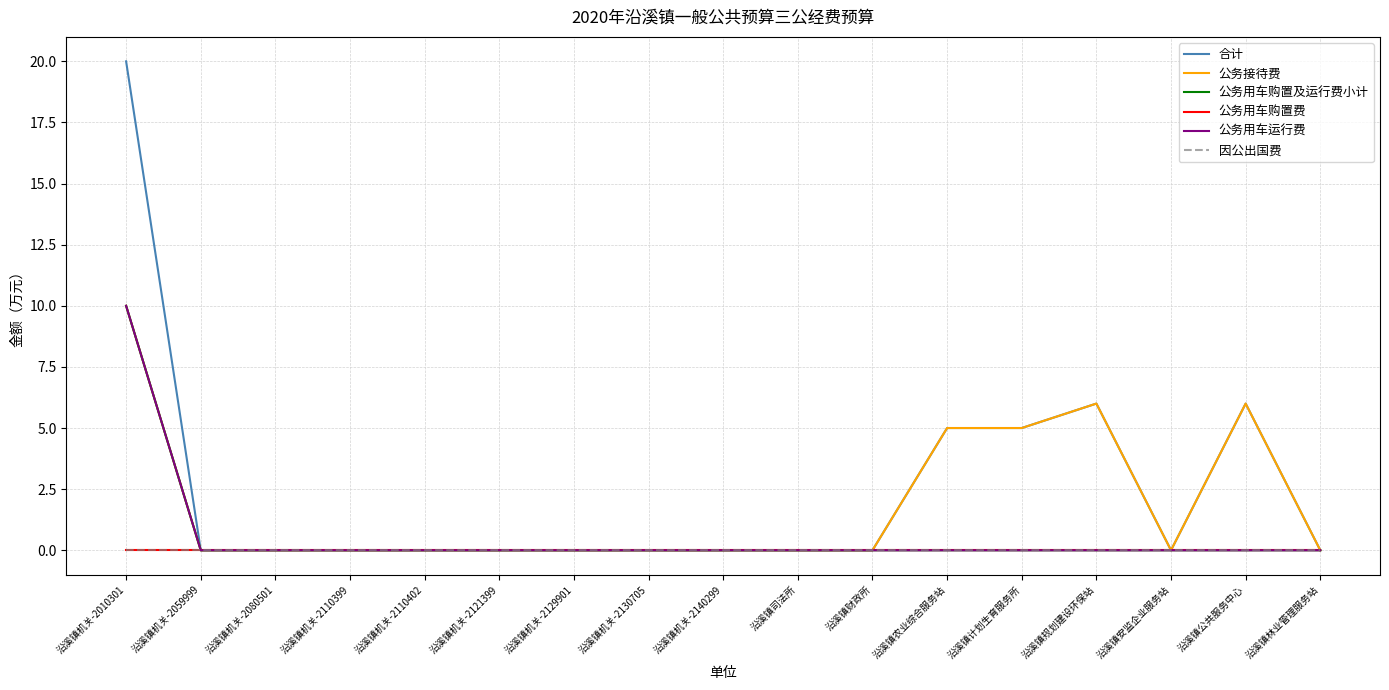

What is the spread (max minus min) of values at 沿溪镇计划生育服务所?

5